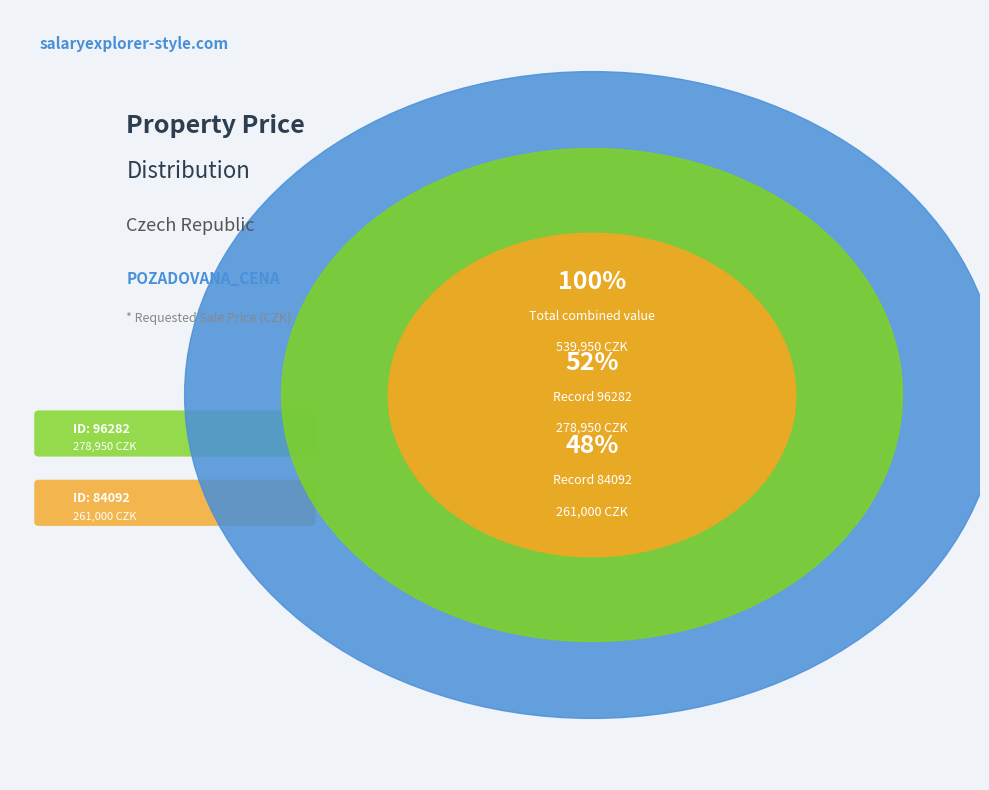

Does 84092 represent more than half of the total?

No